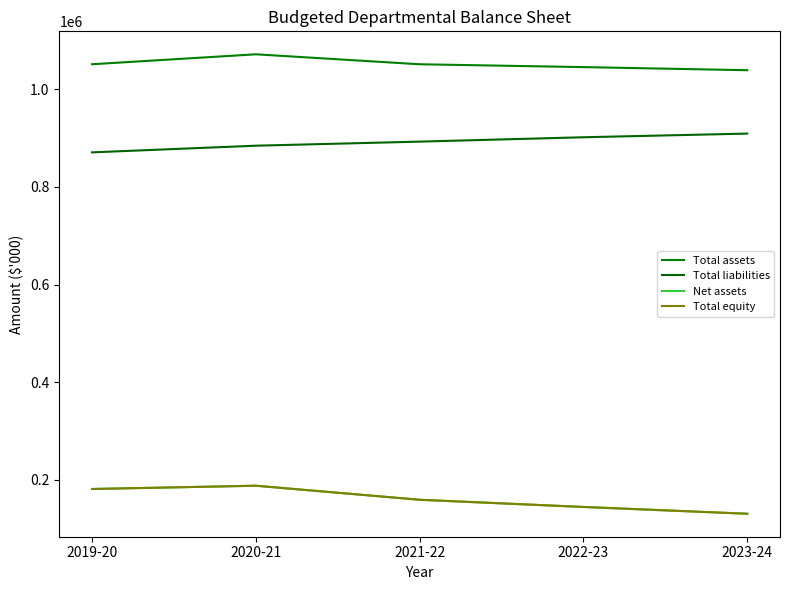

Is this an area chart (filled region under the line)?

No